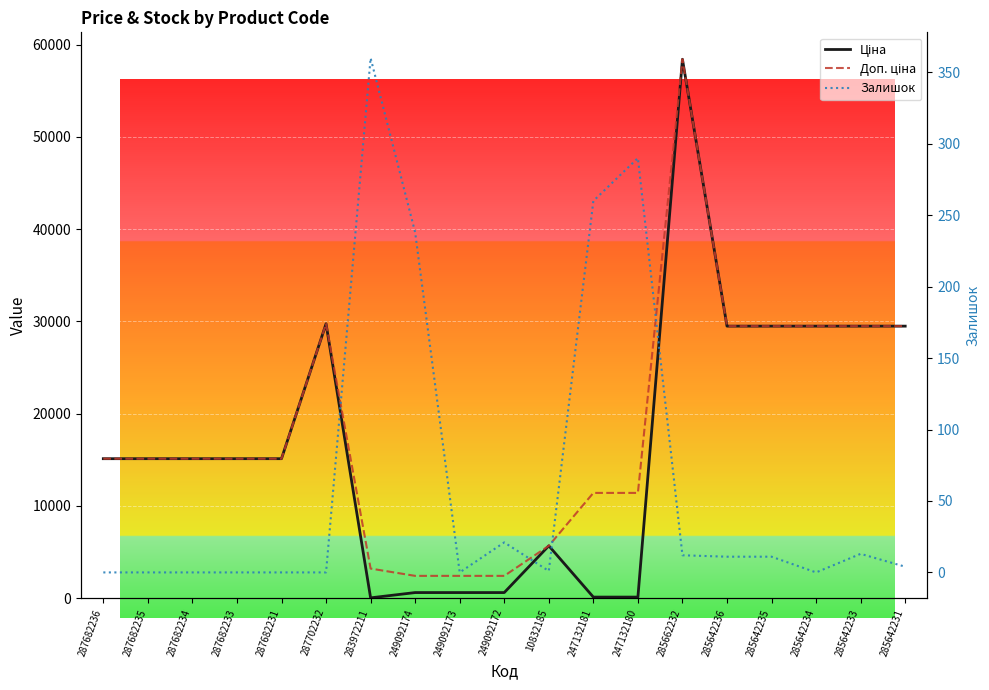

What is the value of the Доп. ціна point at the 10th from the left?

2414.8